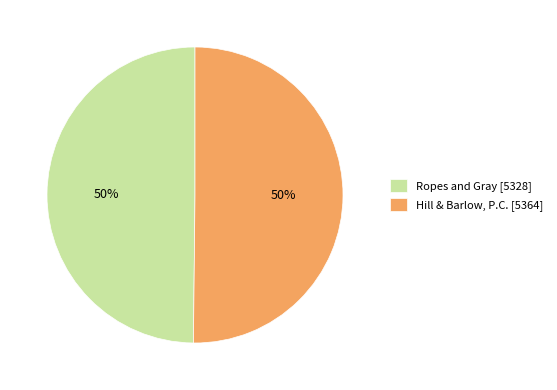

Combined, do Ropes and Gray [5328] and Hill & Barlow, P.C. [5364] account for over 50%?

Yes